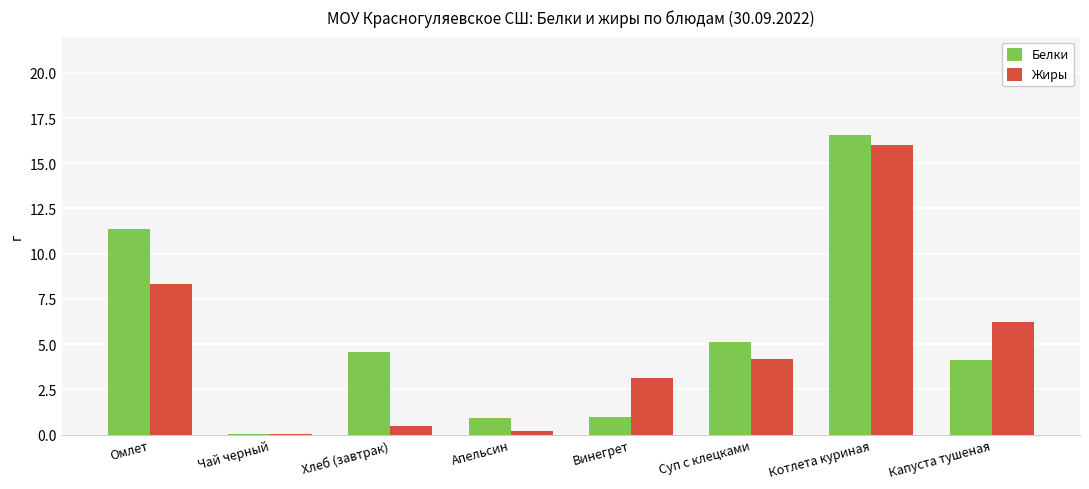

How many data points in Жиры are above 4?

4